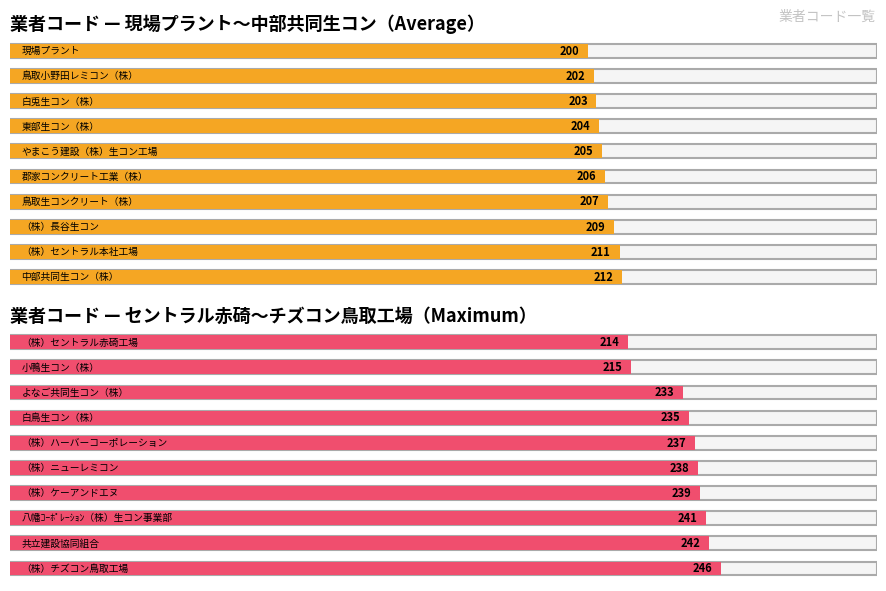

Is it true that the value at （株）チズコン鳥取工場 is 246?

True